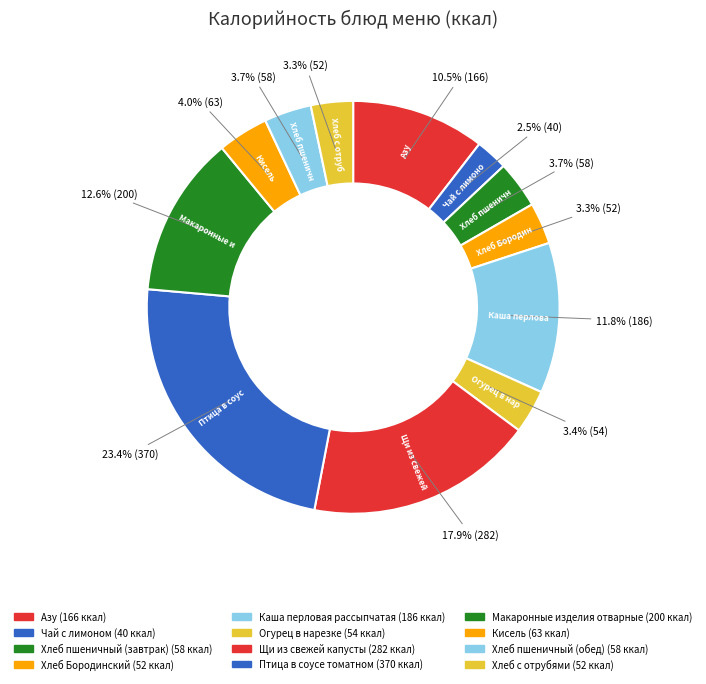

How many slices are in this pie chart?

12